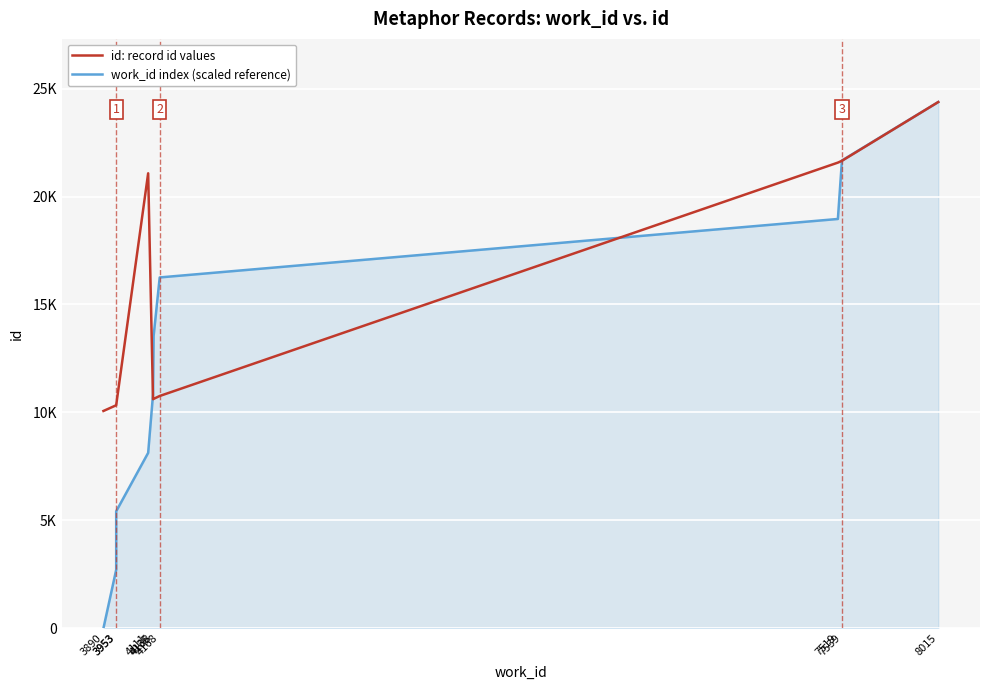

What are all the series names shown in the legend?

id: record id values, work_id index (scaled reference)